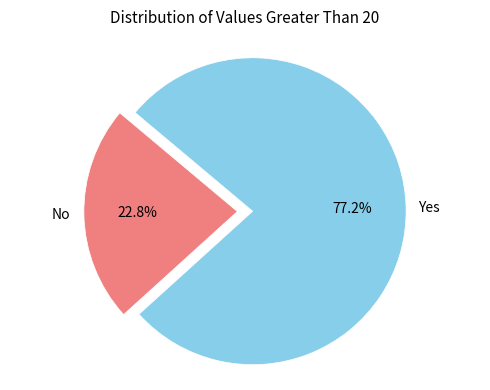

To the nearest percent, what is the difference between the largest and smallest slice percentages?

54%